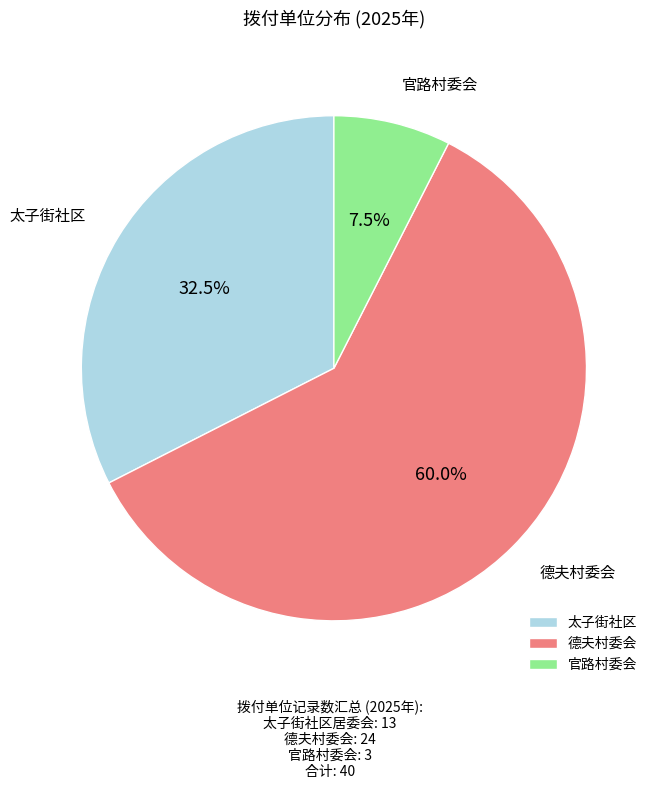

Which slice is the largest?

德夫村委会